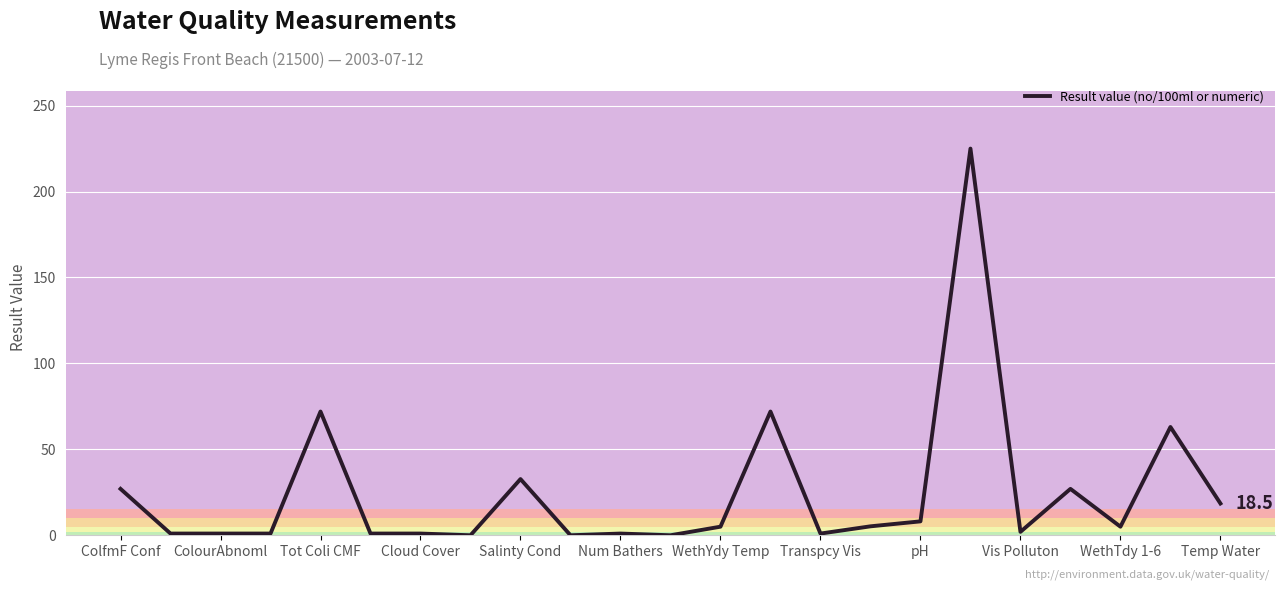

What is the average value?

24.8